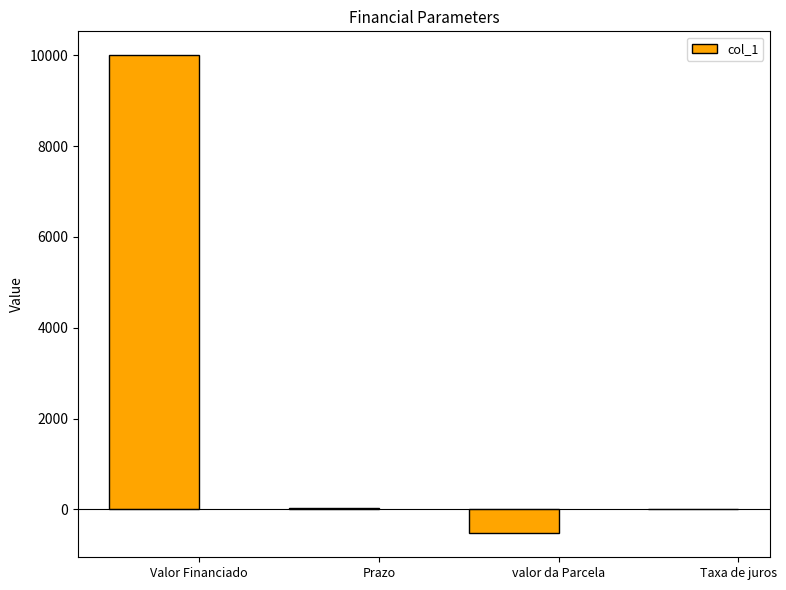

What value does the data have at valor da Parcela?

-528.7